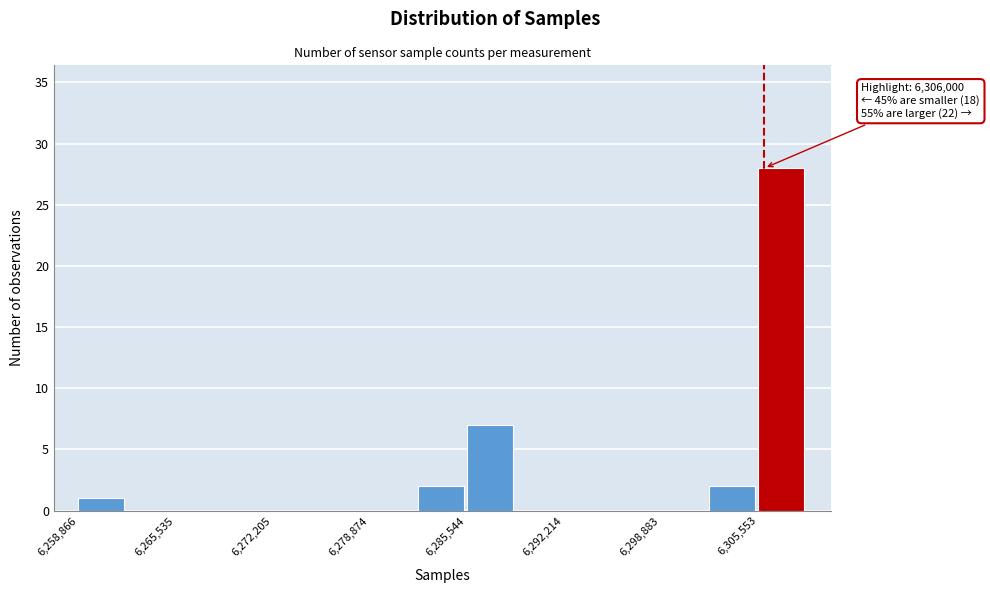

Around what value on the x-axis is the tallest bar? Give the approximate position of its centre, as read against the axis.

6307000